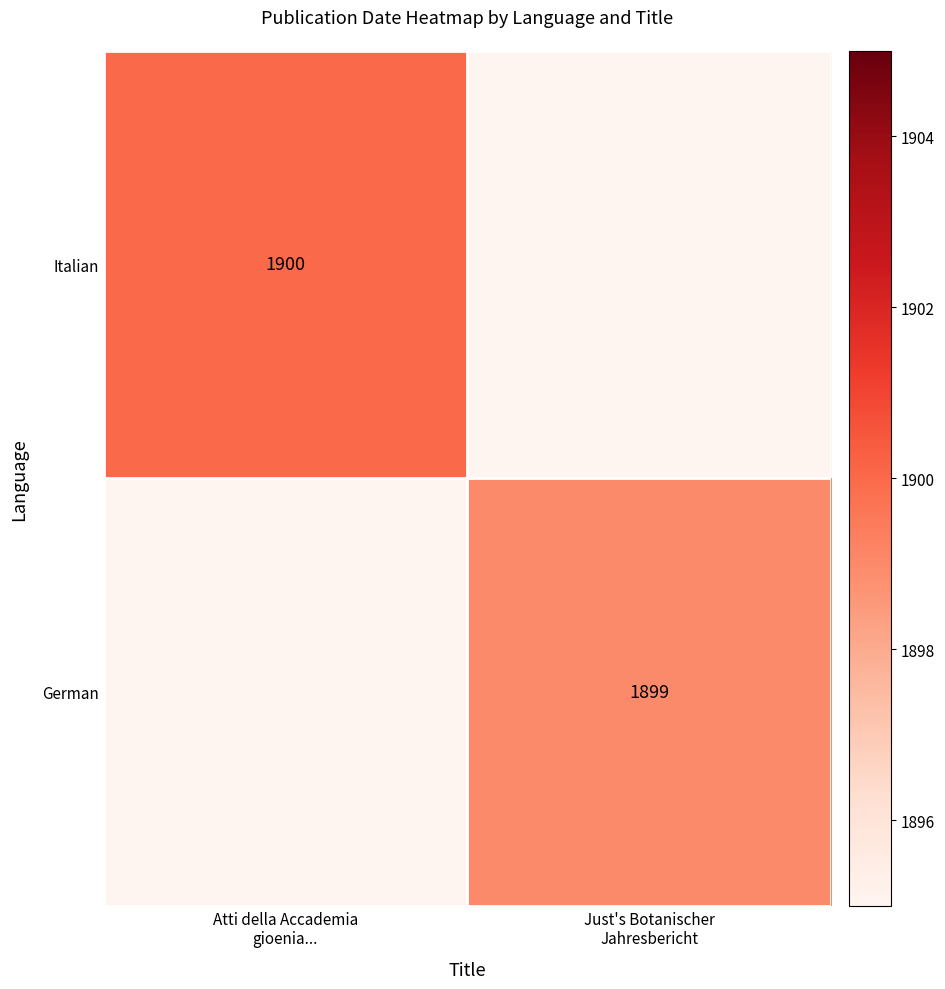

How many values in German are above zero?

1